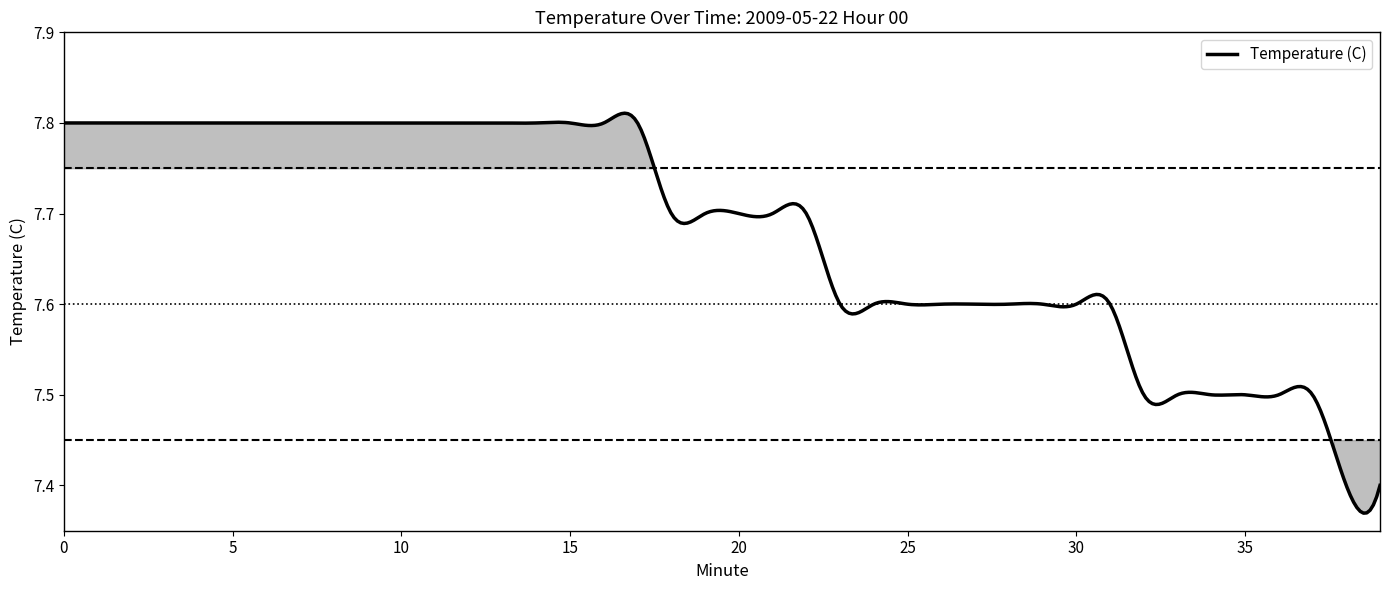

Does the chart display data point markers on the line(s)?

No